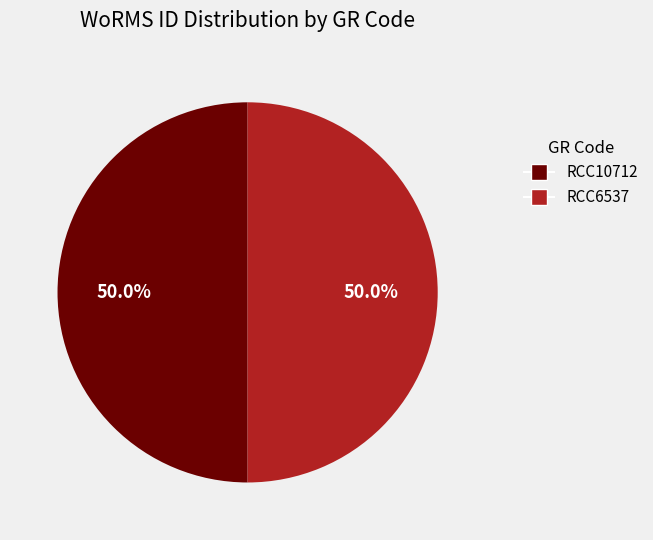

What is the ratio of the value at RCC6537 to the value at RCC10712?

1.0